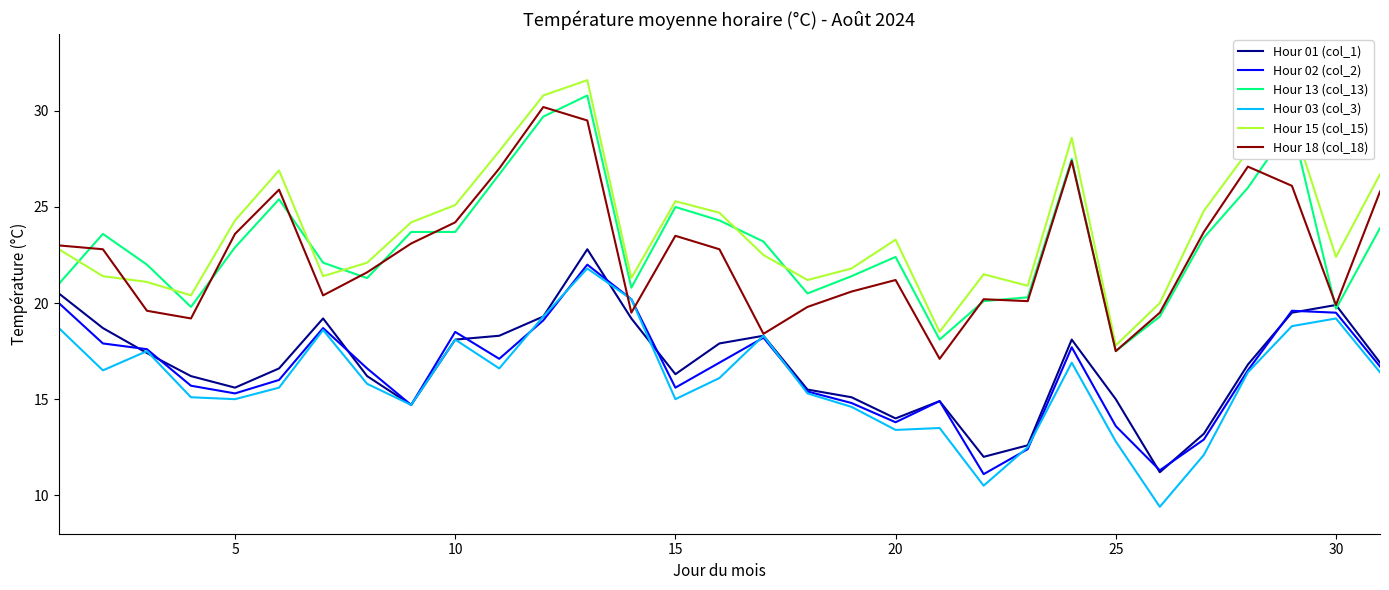

What is the minimum value shown in the chart?

9.4